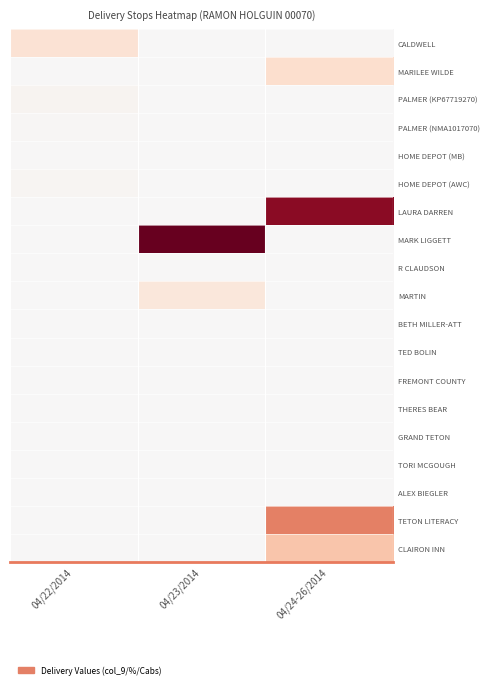

Which series has the largest total across all categories?

MARK LIGGETT